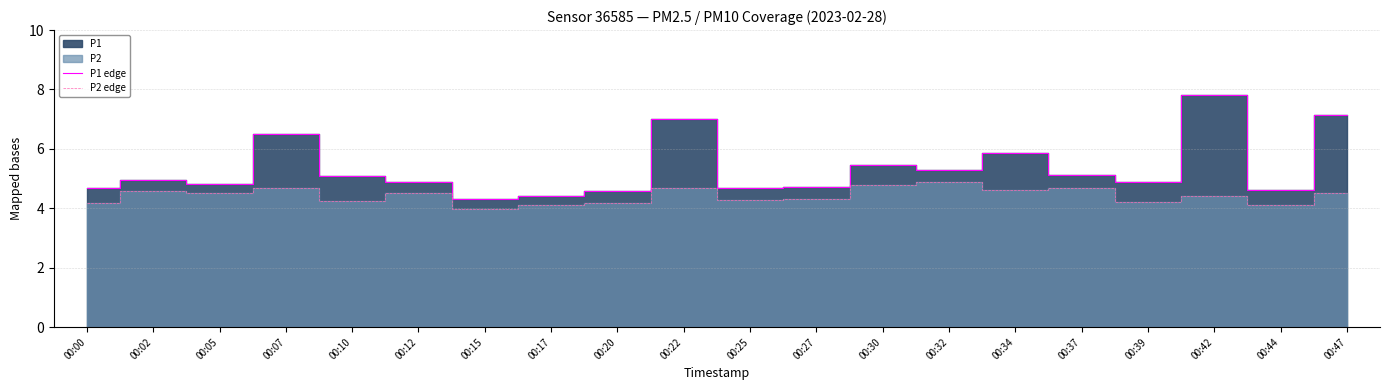

What is the approximate value of P2 edge at 00:39?

4.2